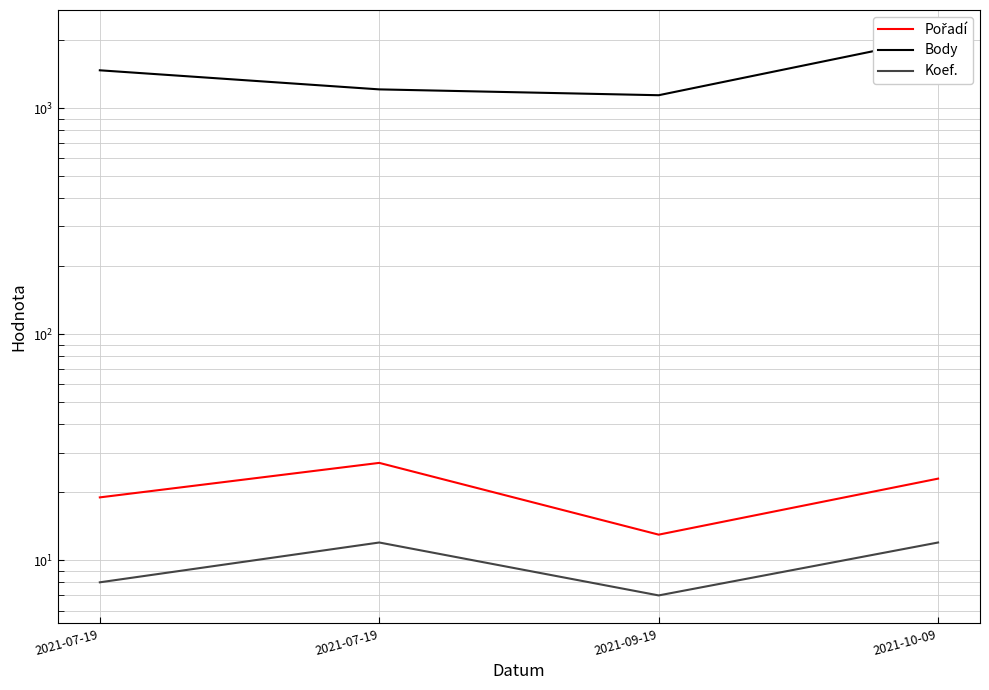

True or false: Body and Pořadí cross at least once.

False